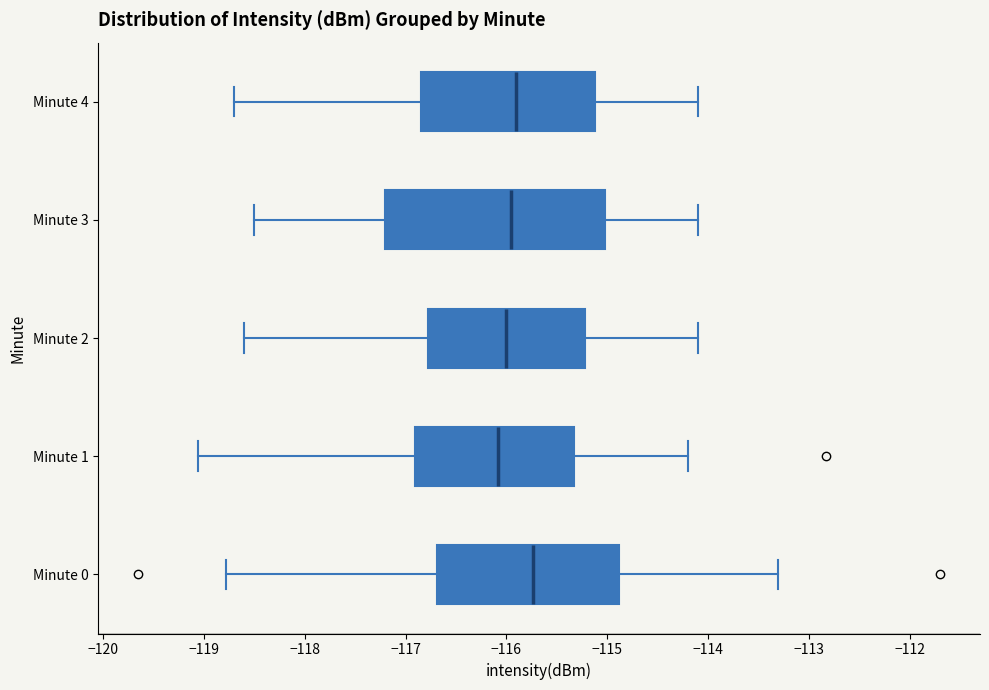

Which box is the widest, from its left edge to its right edge?

Minute 3